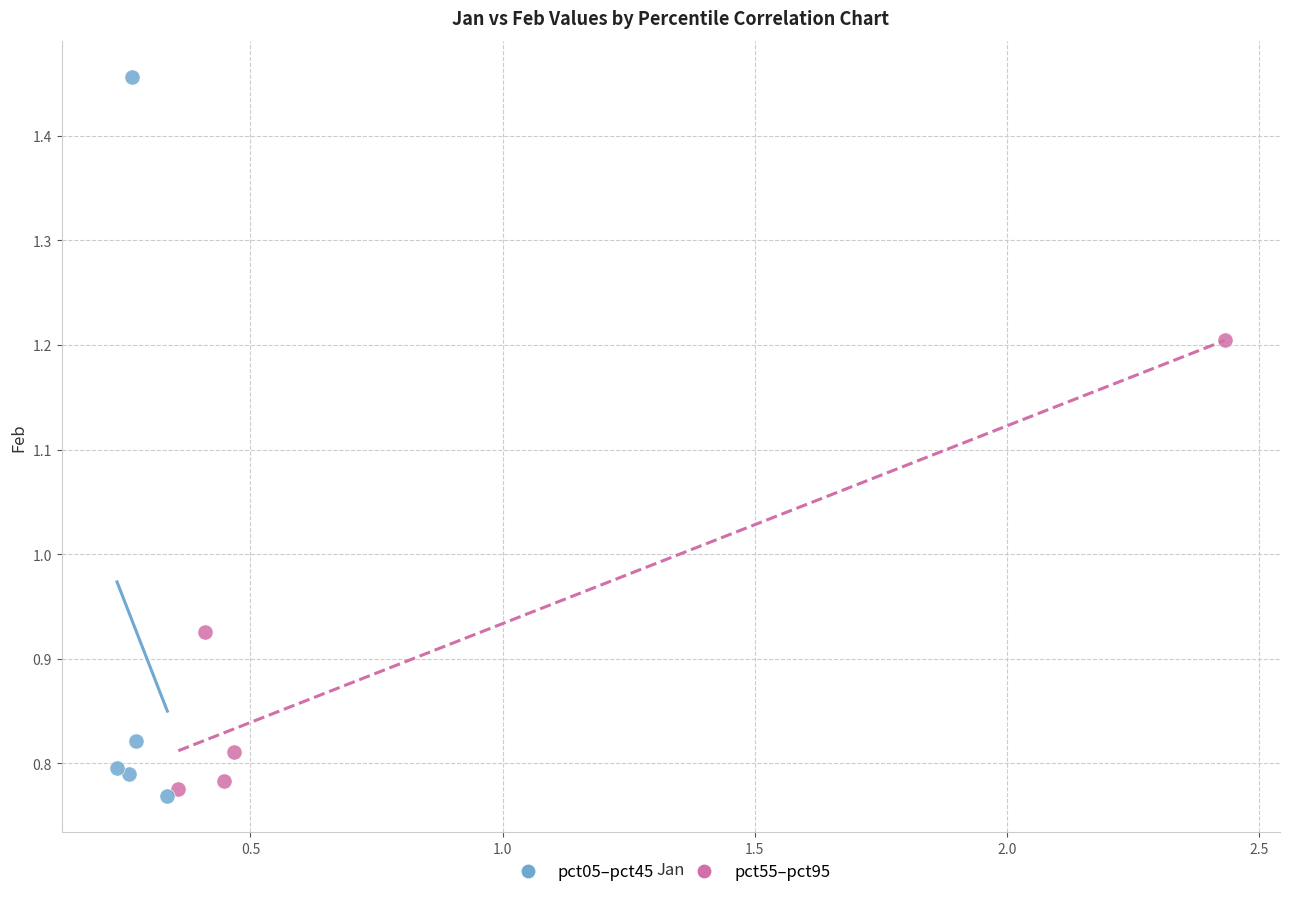

What are all the series names shown in the legend?

pct05–pct45, pct55–pct95